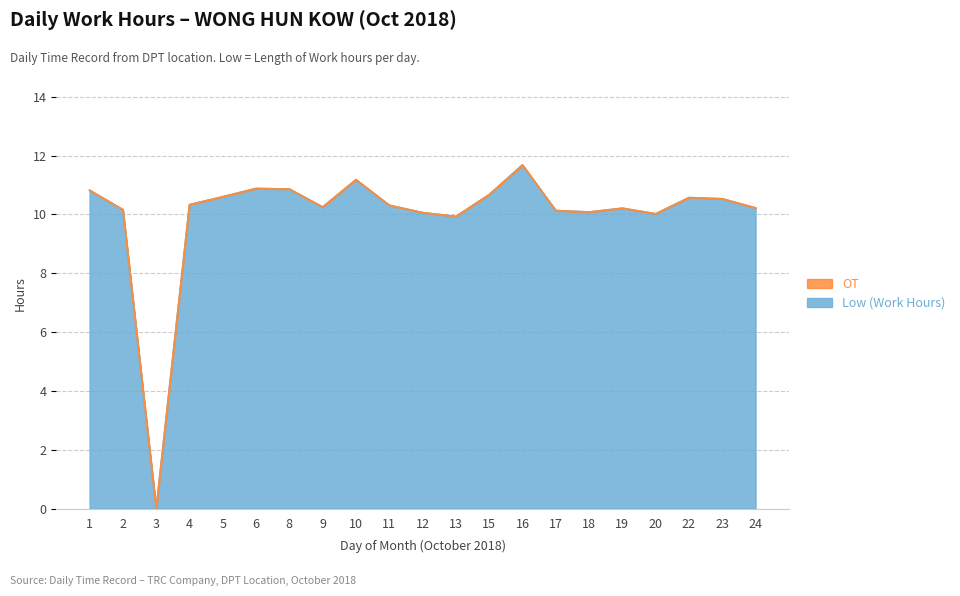

How many data points does each series have?

21